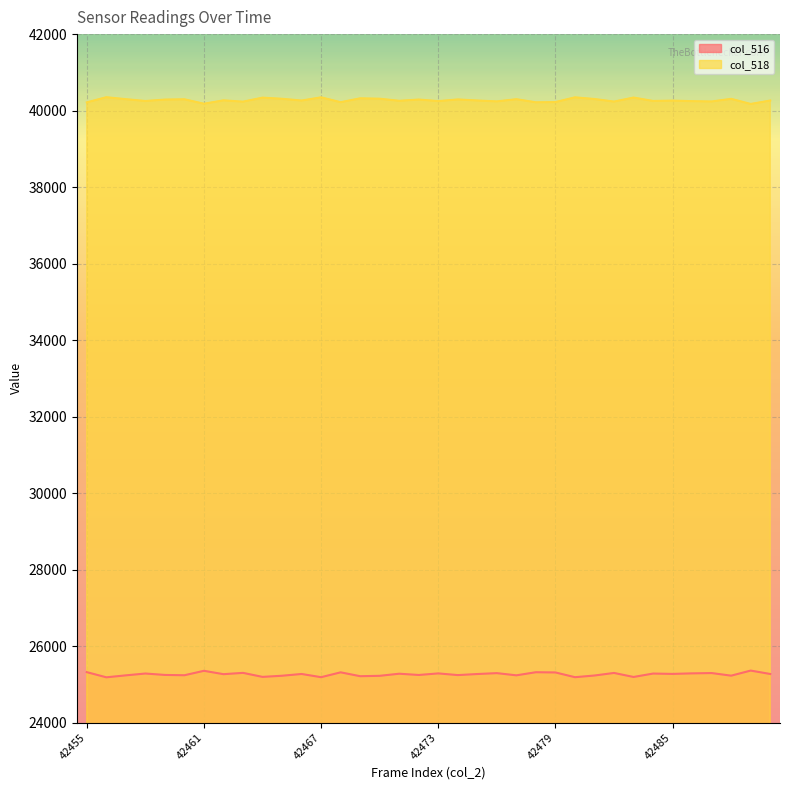

Where is col_518 nearest to the value 40262?

42466